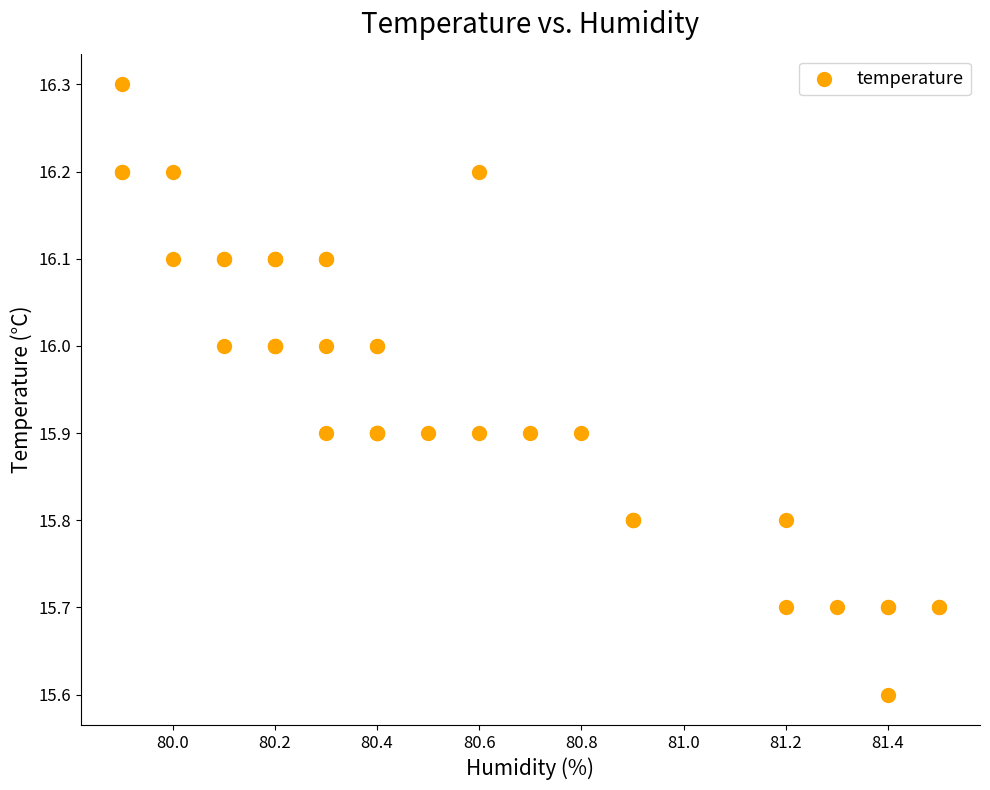

What Y value in the scatter plot is closest to 15?

15.6